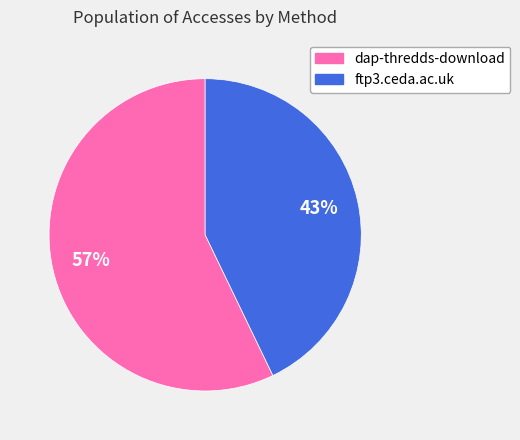

Do ftp3.ceda.ac.uk and dap-thredds-download together represent more than half of the pie?

Yes